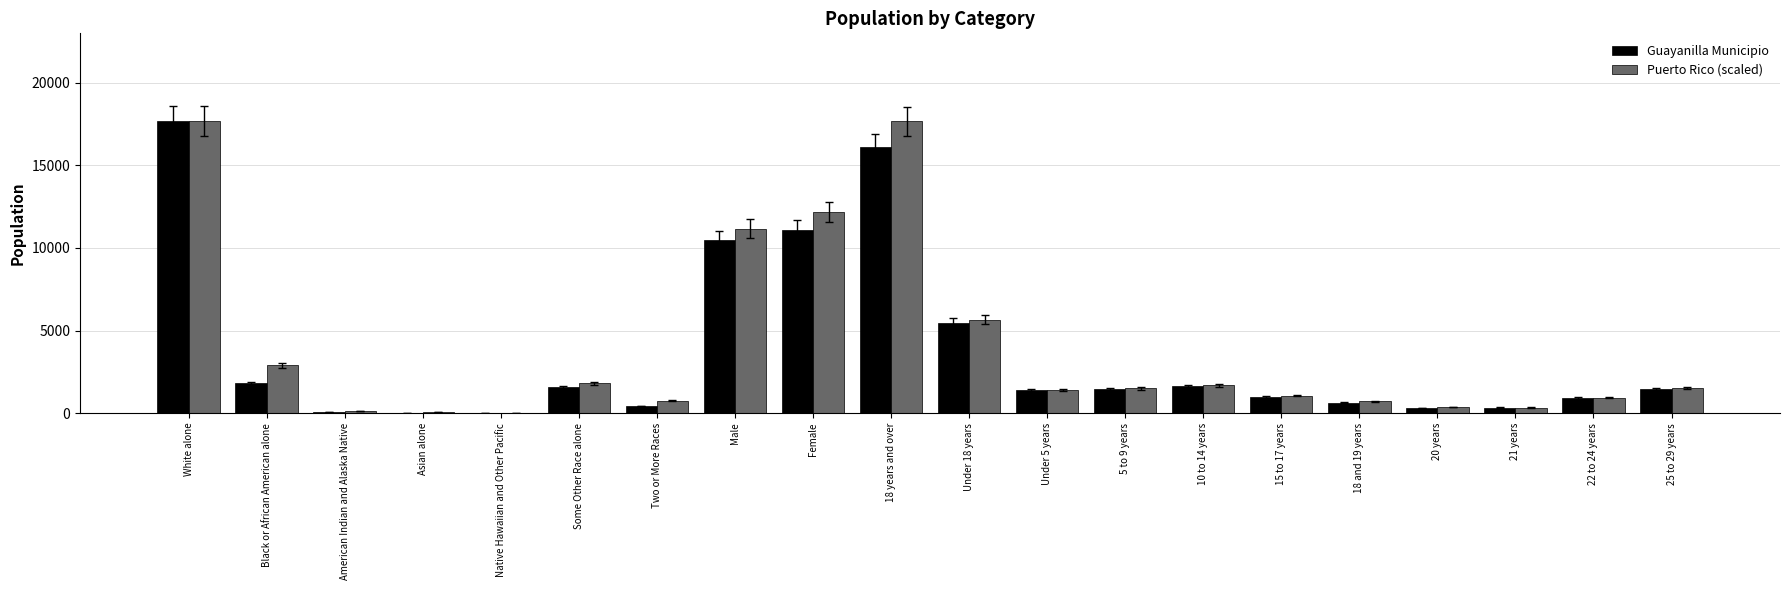

The value of Guayanilla Municipio at Black or African American alone is 3072.7. True or false?

False